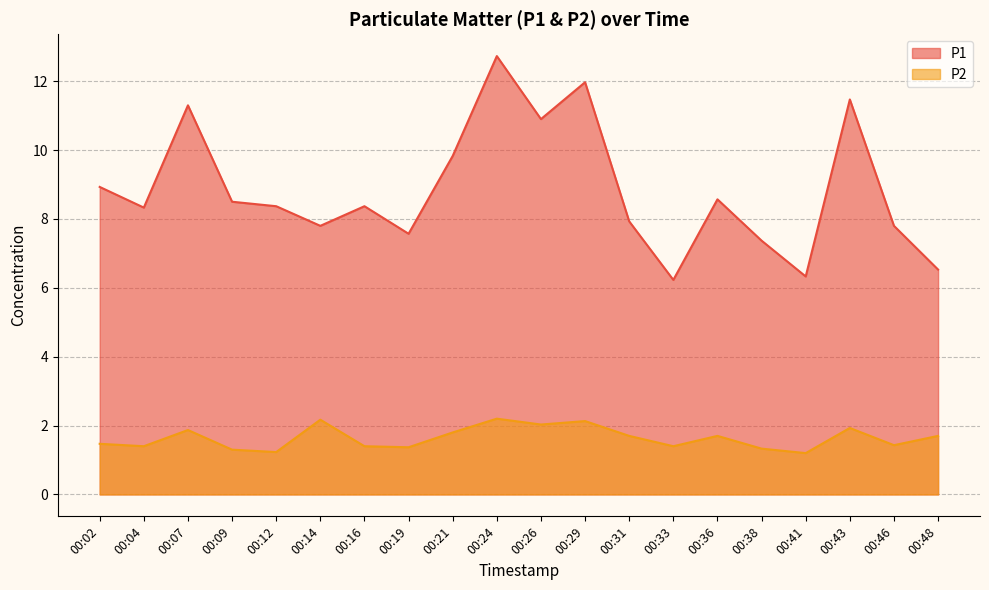

The P1 series shows 6.0 at 00:02. True or false?

False